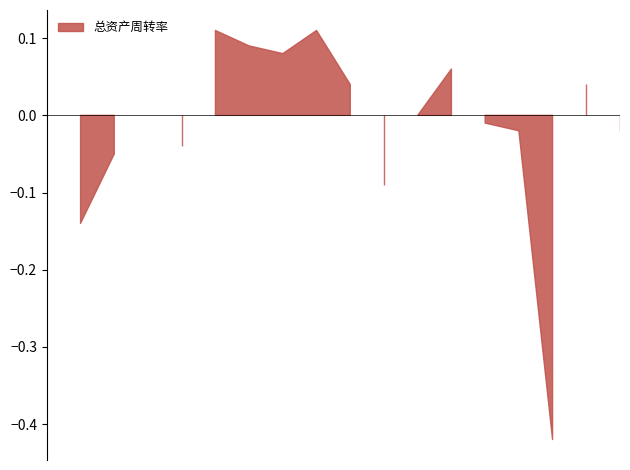

How many interior local valleys (lower than both neighbors) does the data have?

2